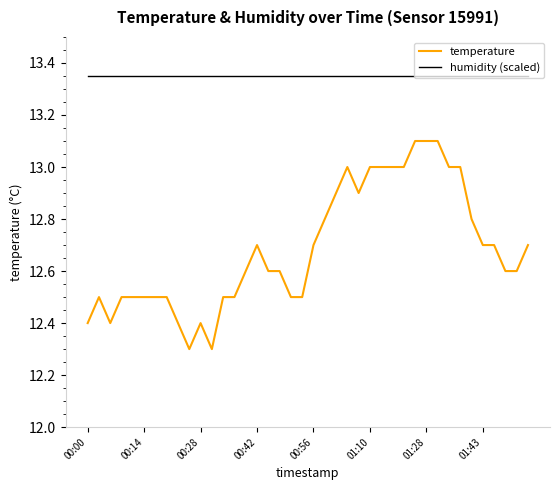

What are all the series names shown in the legend?

temperature, humidity (scaled)